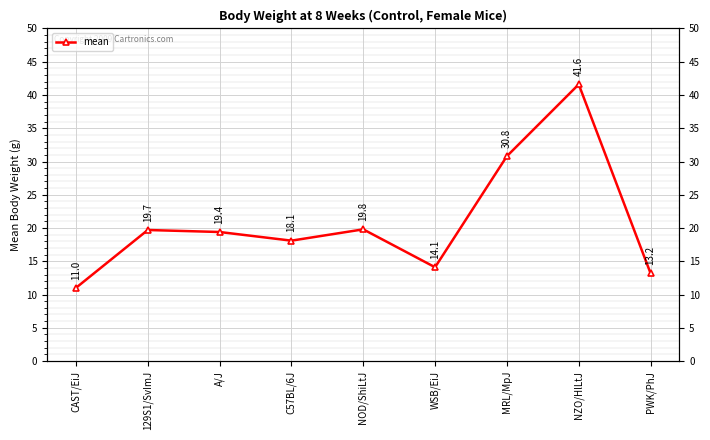

Is it true that the value at C57BL/6J is 25.8?

False